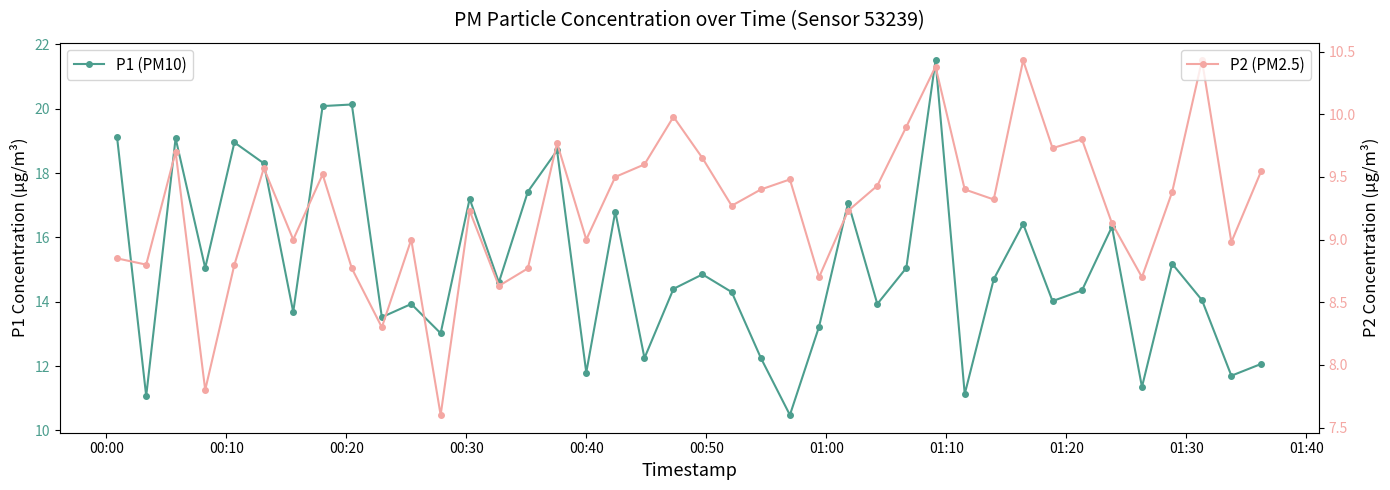

Reading right to left, list all the values displayed in this chart.

P1 (PM10): 12.1	11.7	14.1	15.2	11.3	16.3	14.3	14.0	16.4	14.7	11.1	21.5	15.1	13.9	17.1	13.2	10.5	12.2	14.3	14.8	14.4	12.2	16.8	11.8	18.7	17.4	14.6	17.2	13.0	13.9	13.5	20.1	20.1	13.7	18.3	18.9	15.1	19.1	11.1	19.1
P2 (PM2.5): 9.6	9.0	10.4	9.4	8.7	9.1	9.8	9.7	10.4	9.3	9.4	10.4	9.9	9.4	9.2	8.7	9.5	9.4	9.3	9.7	10.0	9.6	9.5	9.0	9.8	8.8	8.6	9.2	7.6	9.0	8.3	8.8	9.5	9.0	9.6	8.8	7.8	9.7	8.8	8.8